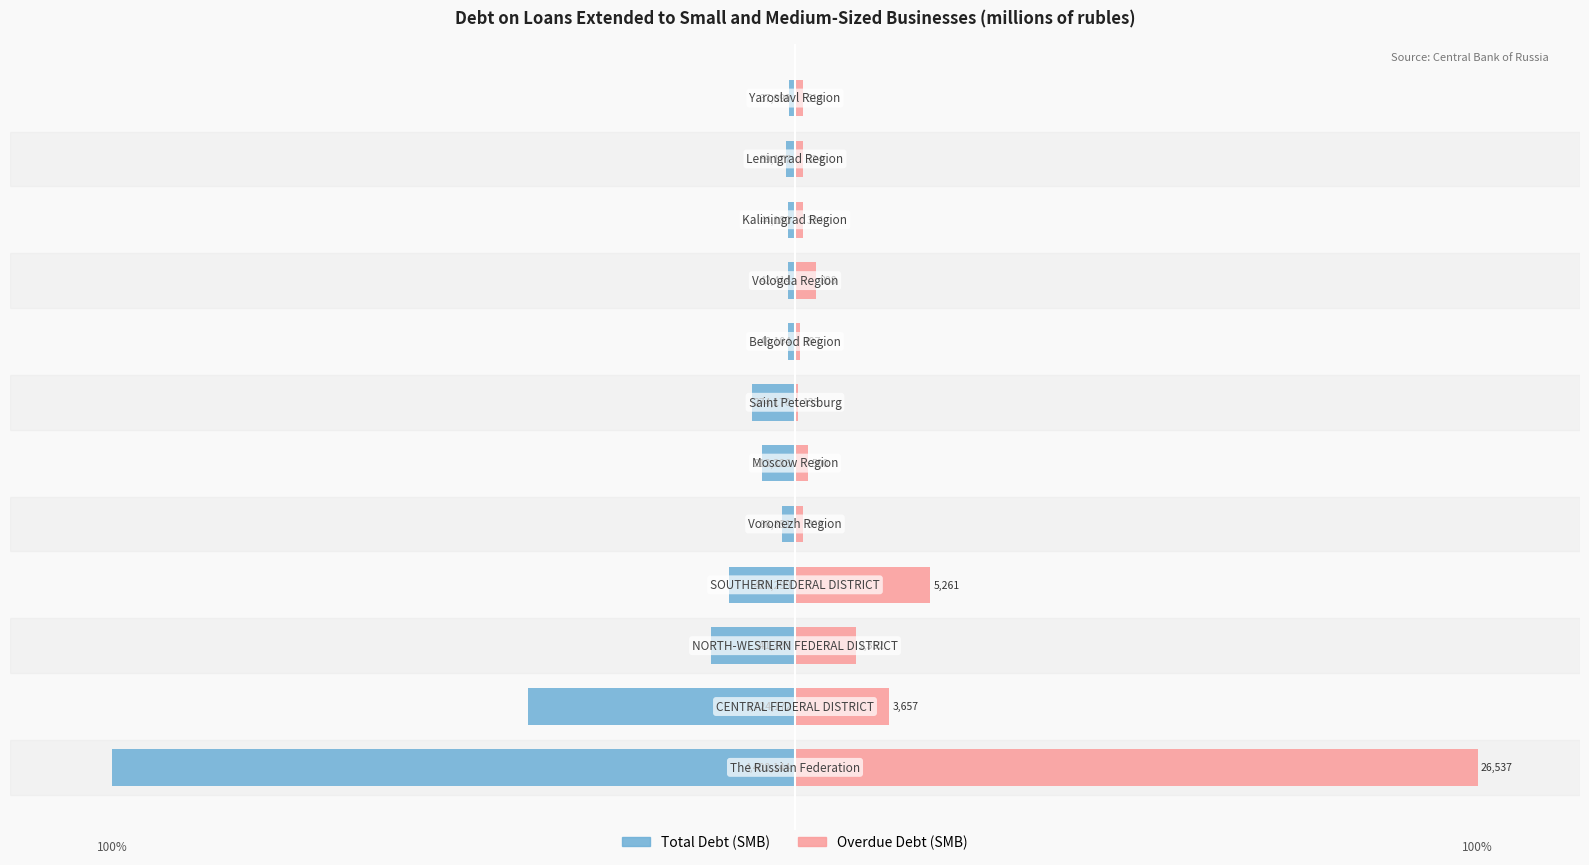

What is the value of the Total Debt (SMB) bar at the 2nd from the left?

-39.2